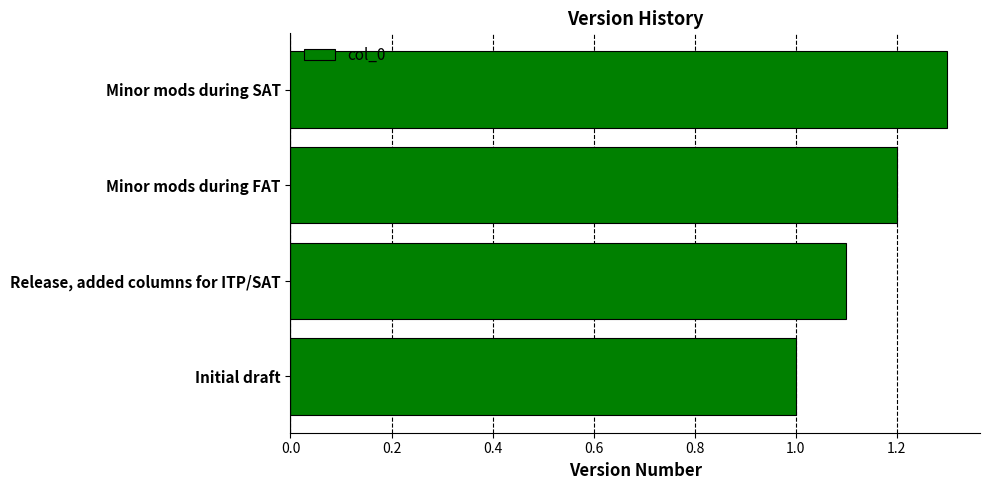

The value at Release, added columns for ITP/SAT is 0.3. True or false?

False